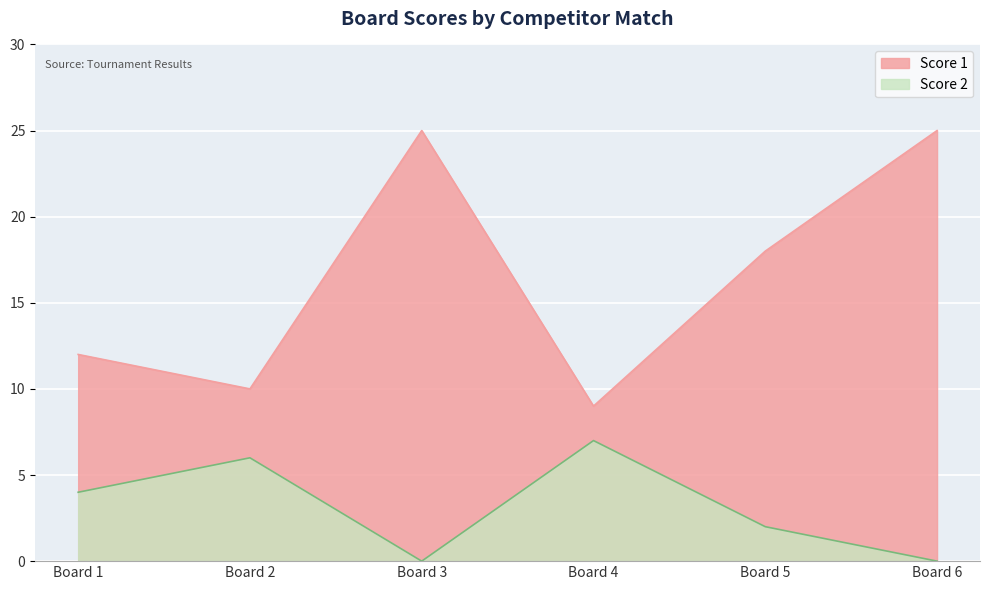

True or false: Score 1 has a value of 25 at Board 6.

True